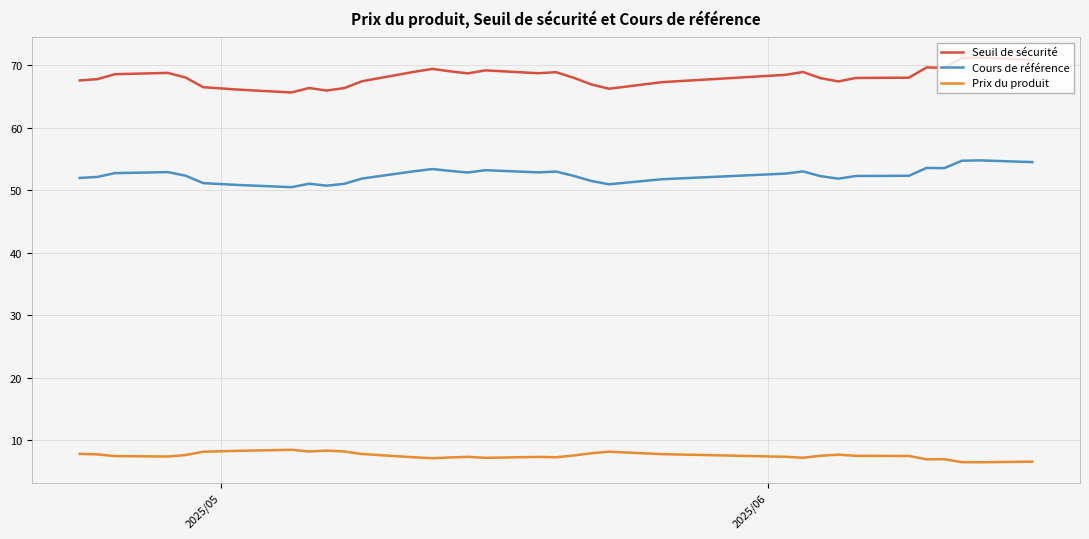

True or false: Prix du produit and Seuil de sécurité cross at least once.

False